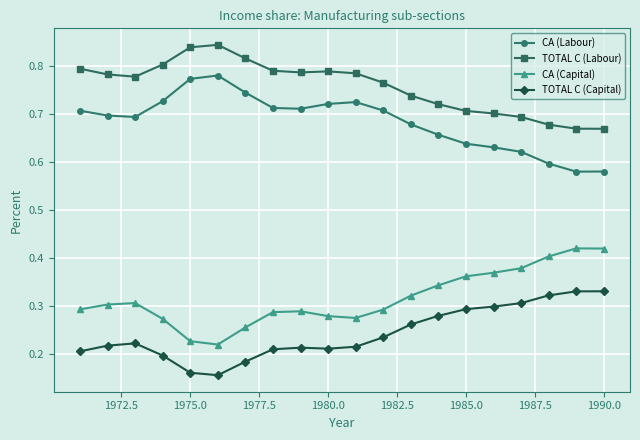

True or false: TOTAL C (Labour) and CA (Labour) cross at least once.

False